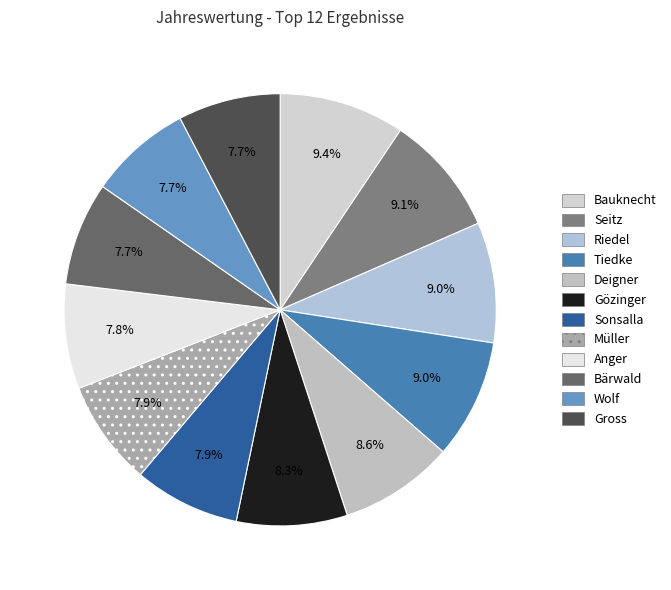

Does Gross represent more than half of the total?

No